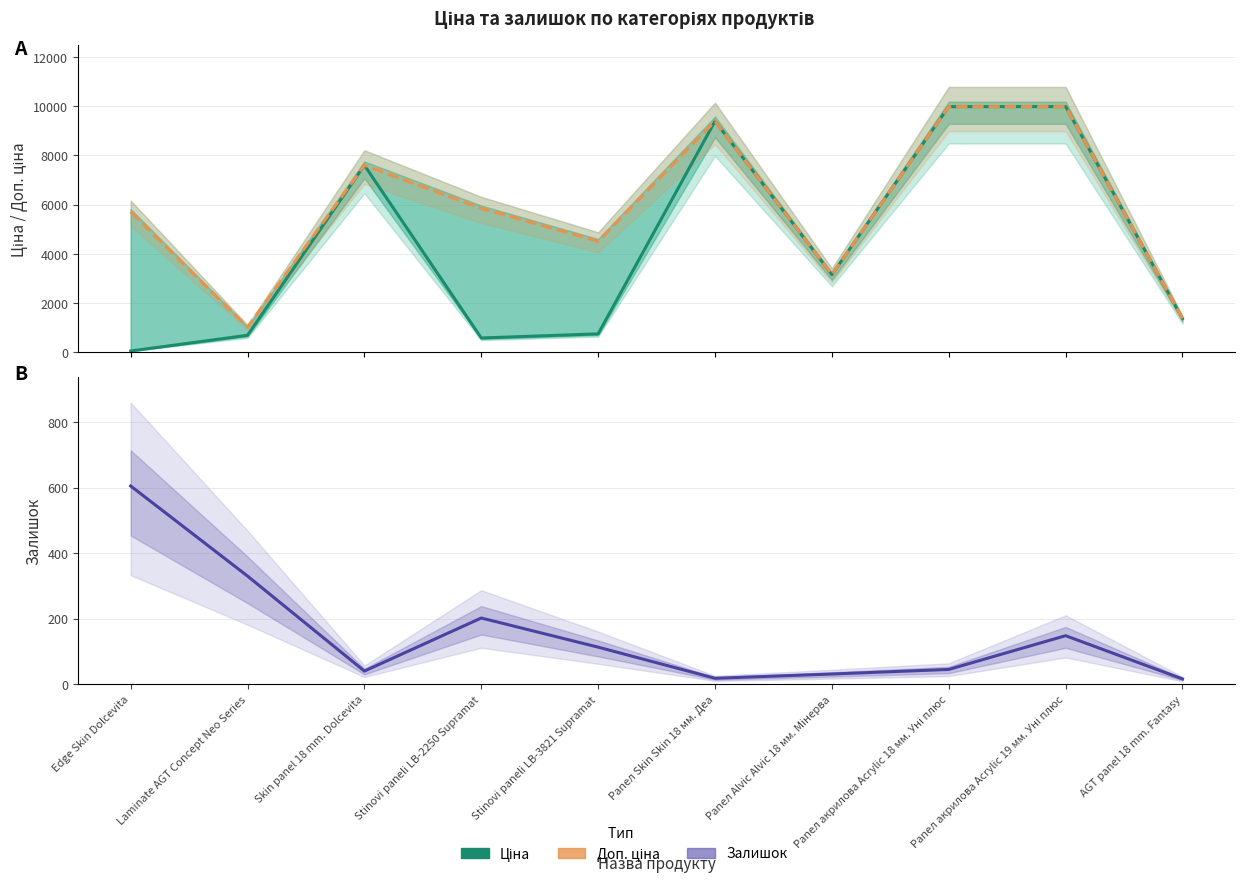

Reading left to right, what are all the values shown in this chart?

Ціна: 57.0	693.7	7596.5	584.4	752.2	9384.0	3157.9	9975.0	9975.0	1375.4
Доп. ціна: 5705.0	1024.6	7596.5	5843.9	4513.3	9384.0	3158.0	9975.0	9975.0	1375.0
Залишок: 605.0	330.0	40.0	202.0	113.0	18.0	31.0	45.0	148.0	16.0